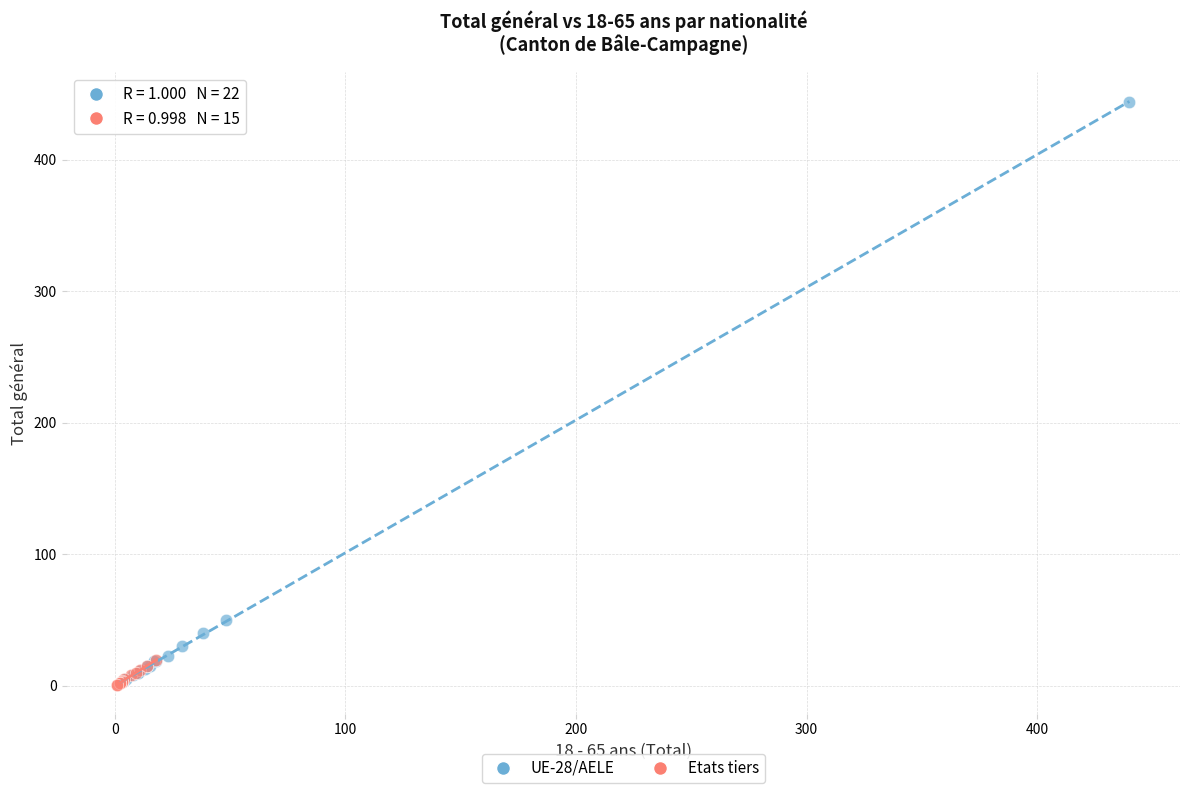

What are all the series names shown in the legend?

UE-28/AELE, Etats tiers